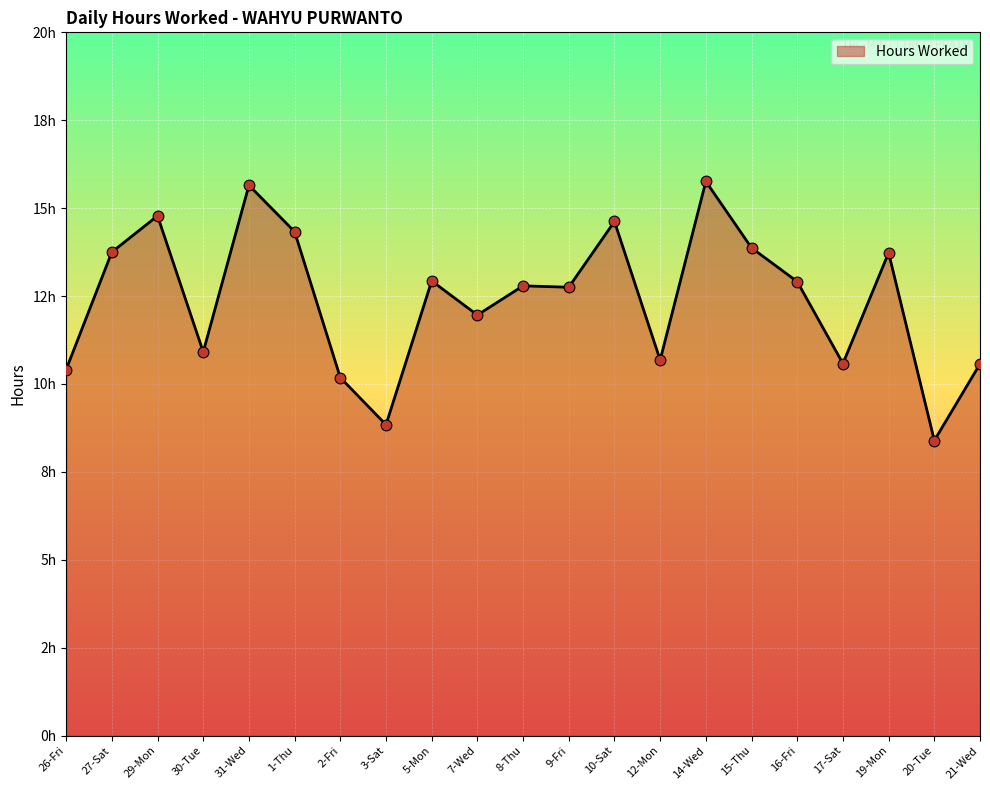

What is the ratio of the value at 20-Tue to the value at 8-Thu?

0.7